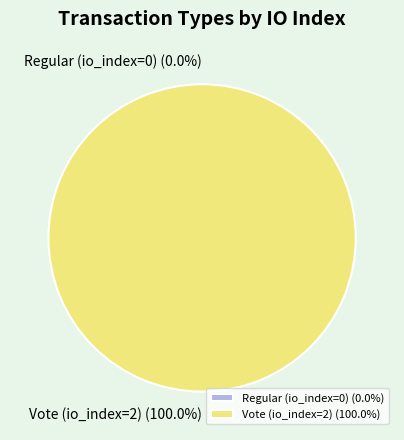

Does Vote (io_index=2) account for over 50% of the chart?

Yes